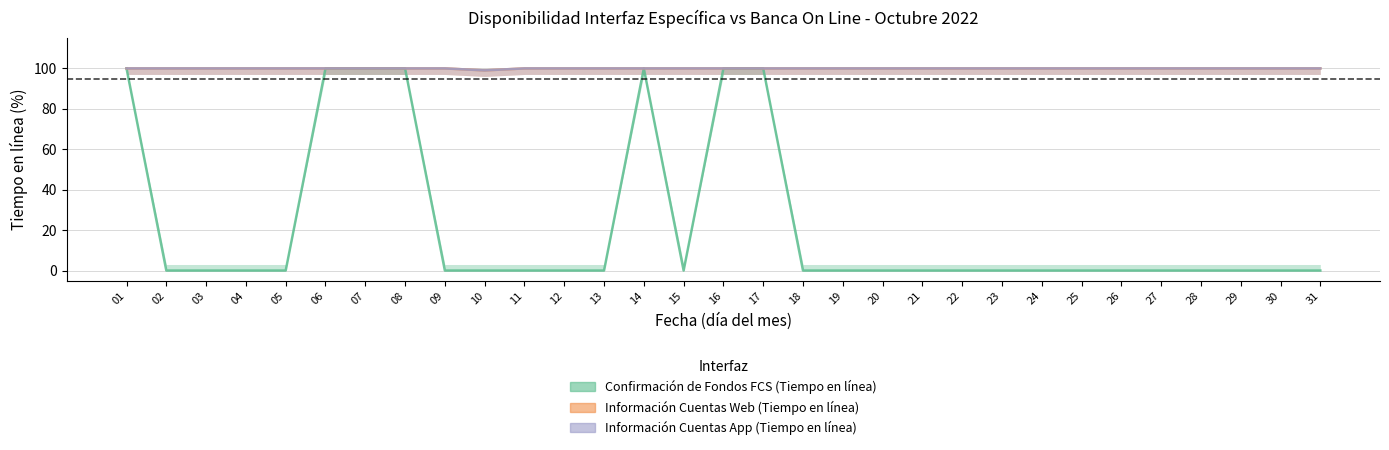

Which category has the lowest value in the Confirmación de Fondos FCS (Tiempo en línea) series?

02